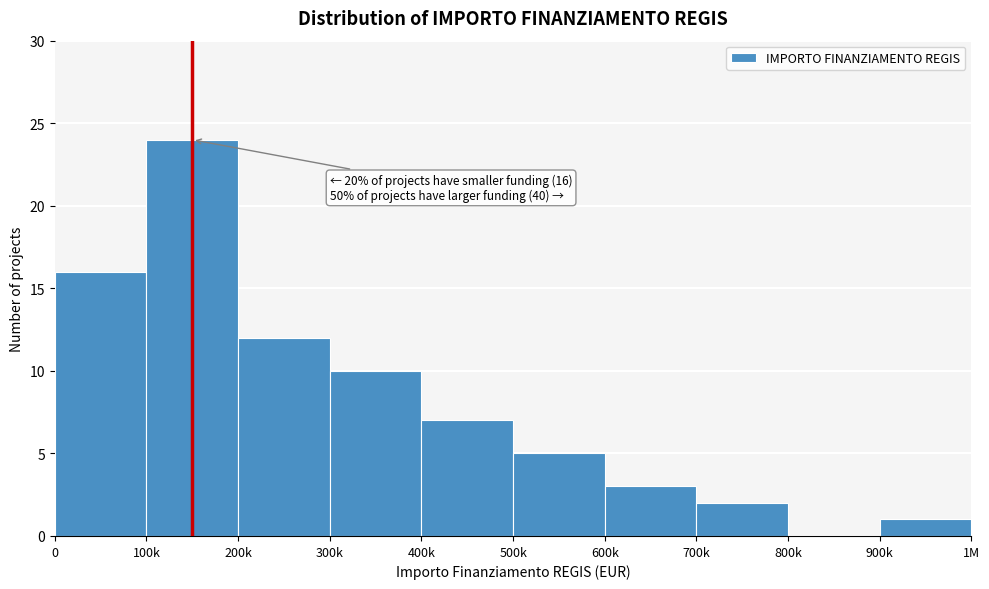

Reading right to left, transcribe all the data shown in this chart.

900k=1	800k=0	700k=2	600k=3	500k=5	400k=7	300k=10	200k=12	100k=24	0=16